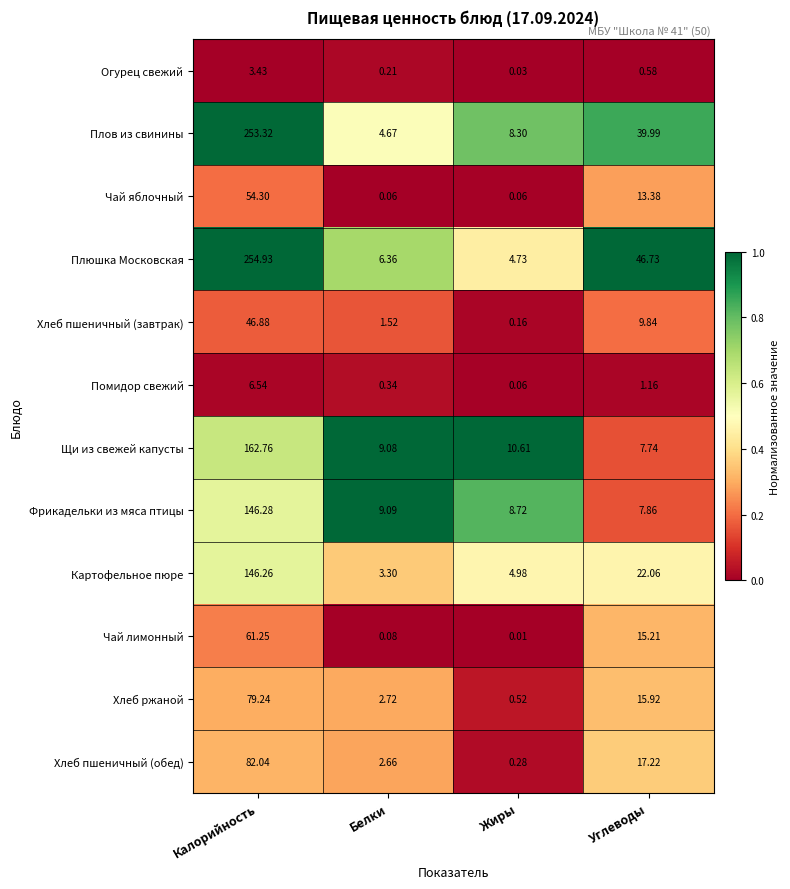

Which series changed the most between Жиры and Углеводы?

Плюшка Московская